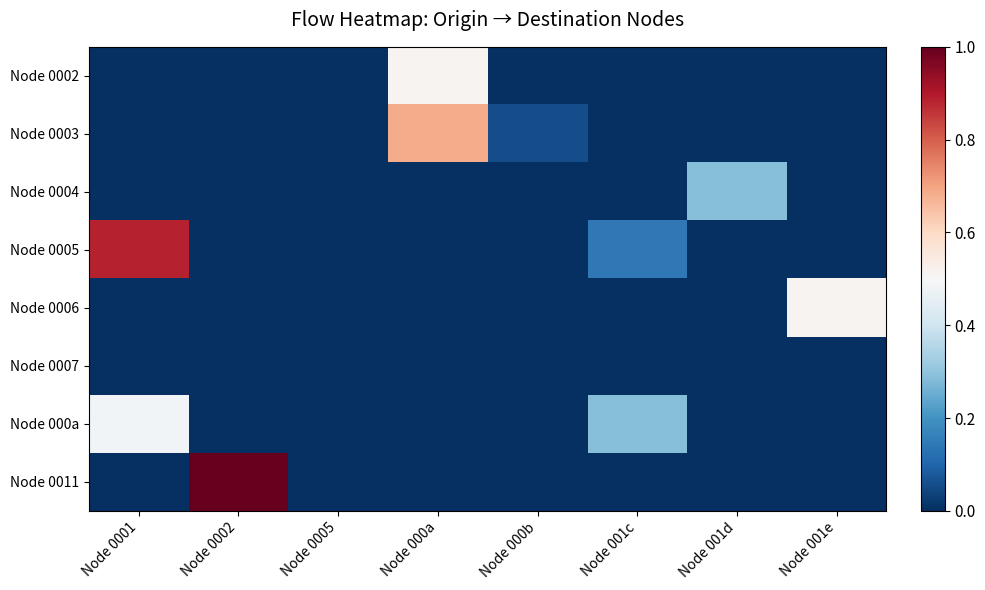

Rank the series by their maximum value, from lowest to highest.

Node 0007, Node 0004, Node 000a, Node 0002, Node 0006, Node 0003, Node 0005, Node 0011